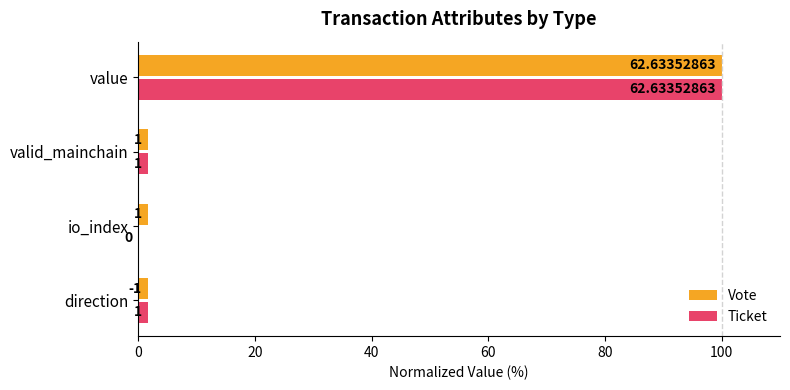

What are all the series names shown in the legend?

Vote, Ticket